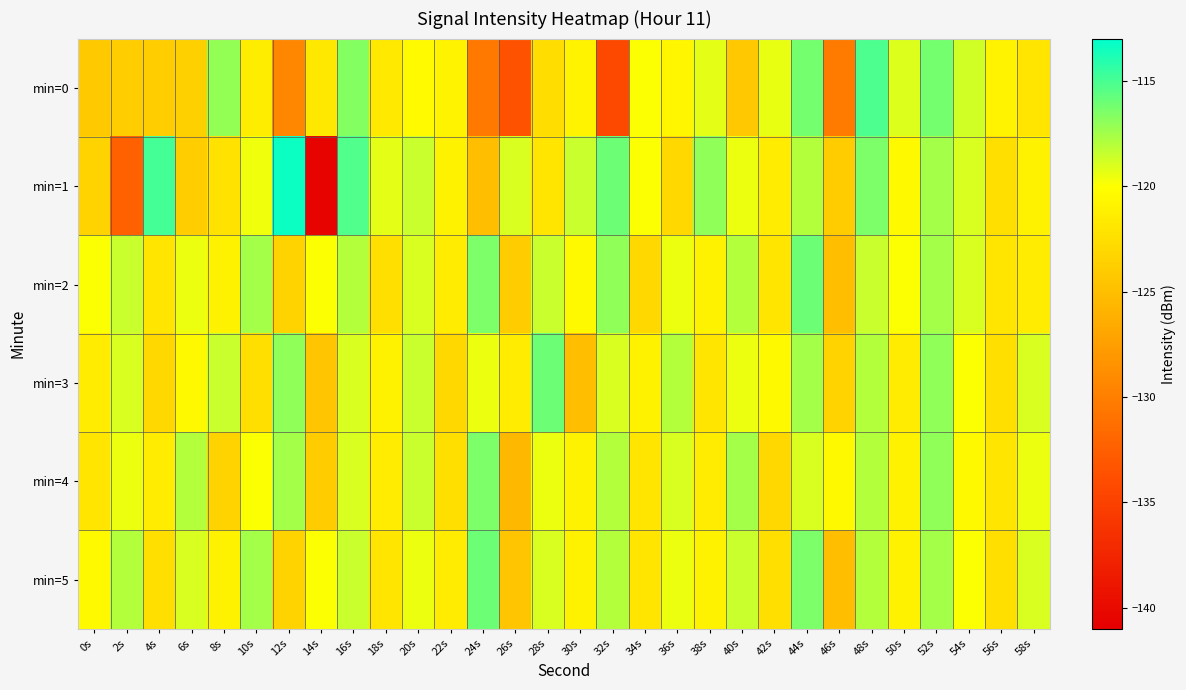

What is the total value across all series at 8s?

-723.3